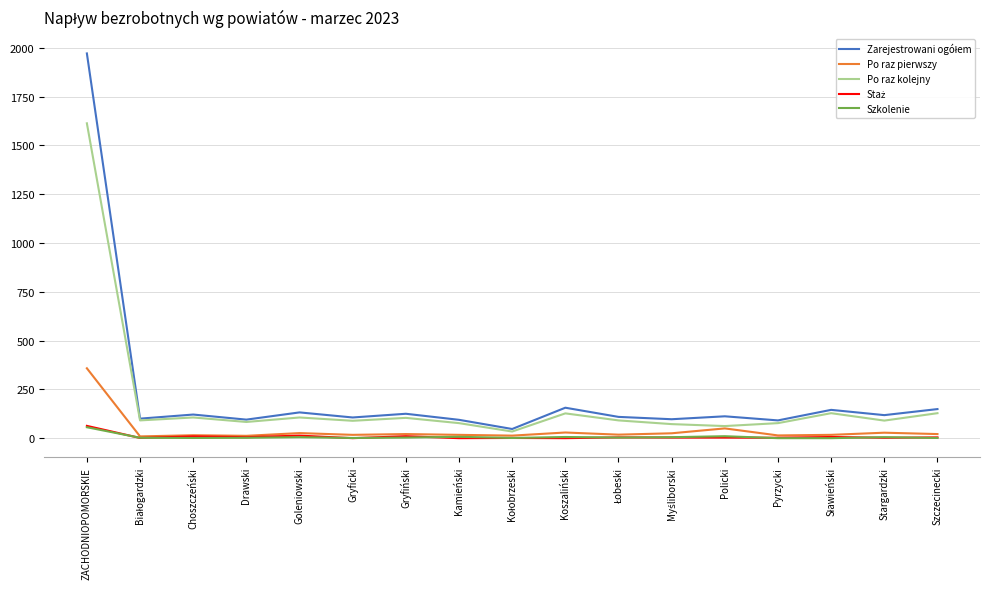

In Po raz pierwszy, how many points are higher than both neighbors (excluding endpoints)?

6